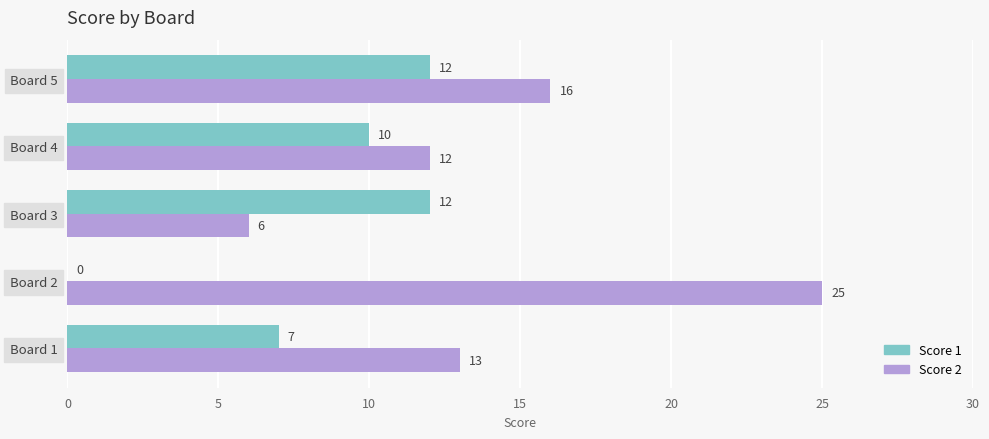

Which series has the largest range (max minus min)?

Score 2